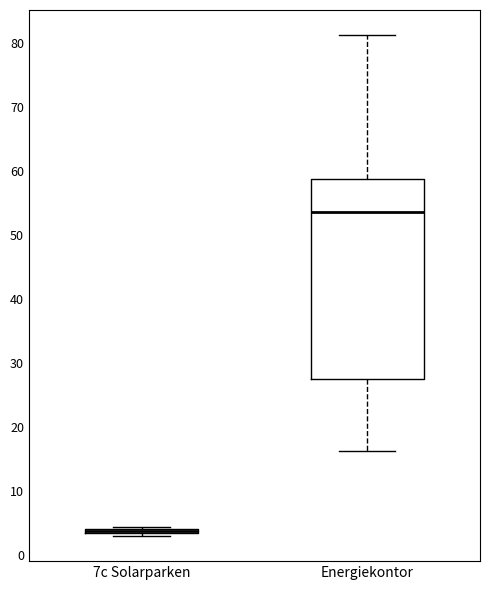

Where is the lower edge of the box for 7c Solarparken on the y-axis? The values are not printed on the chart, so give them approximately, as read against the axis.

3